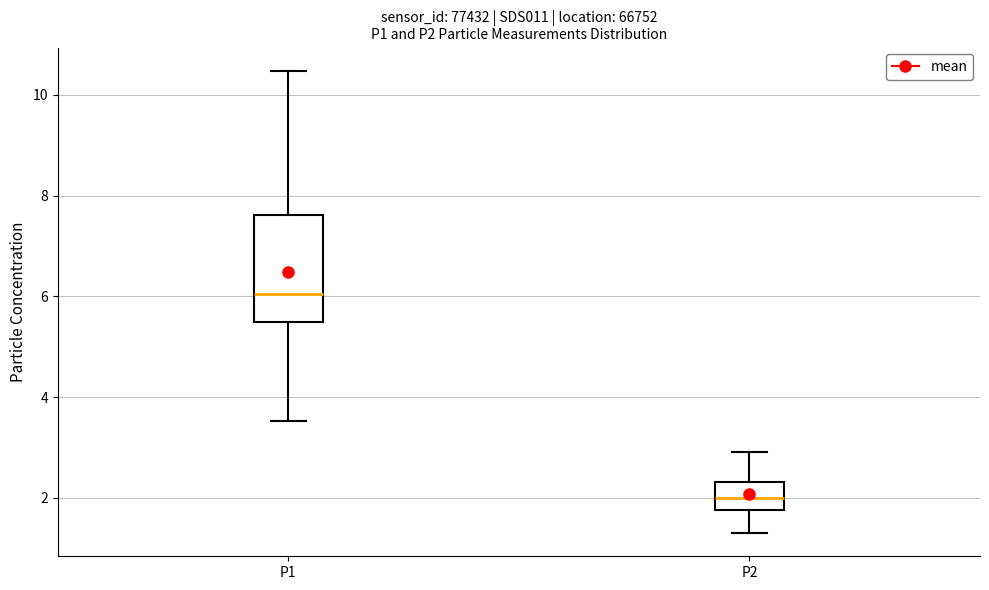

Comparing the boxes themselves (not the whiskers), which one is the tallest?

P1